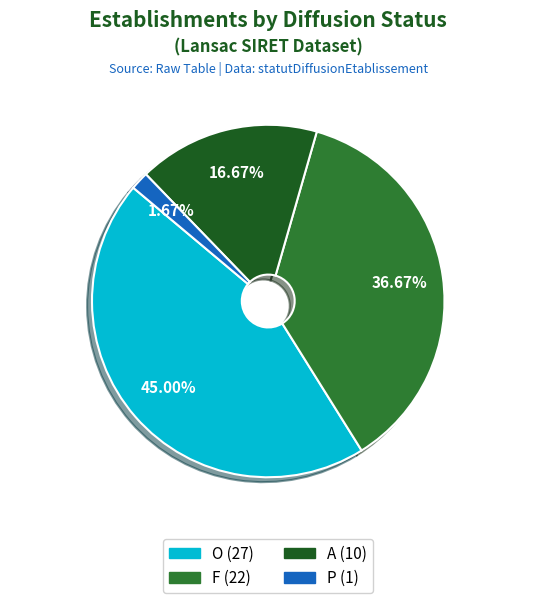

To the nearest percent, what portion does F represent?

37%